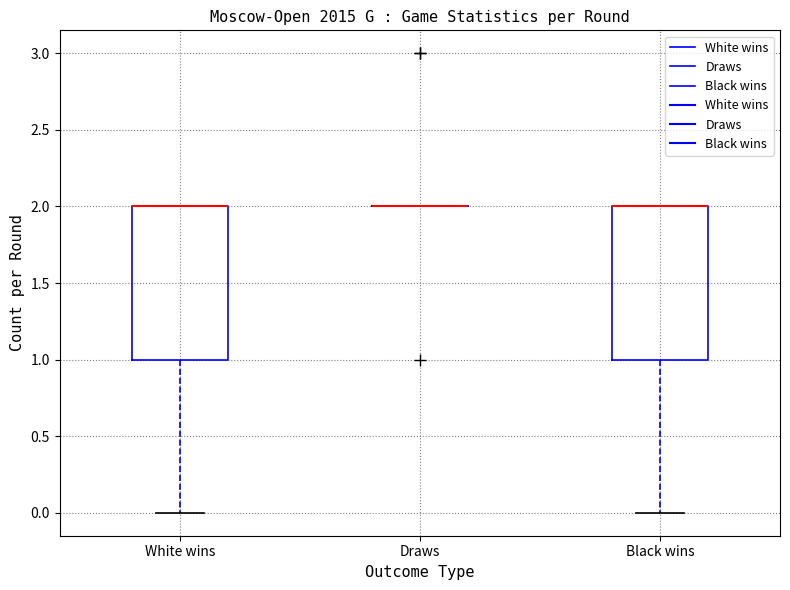

Reading left to right, transcribe this box plot: for each box, give where its median line is, the range the box spans, and where its two whiskers end, as read against the y-axis. The values are not printed on the chart, so give them approximately, as read against the axis.

White wins: median 2 (drawn on the box's upper edge), box 1 to 2, whiskers 0 to 2
Draws: box collapsed to a line at 2, whiskers 2 to 2
Black wins: median 2 (drawn on the box's upper edge), box 1 to 2, whiskers 0 to 2